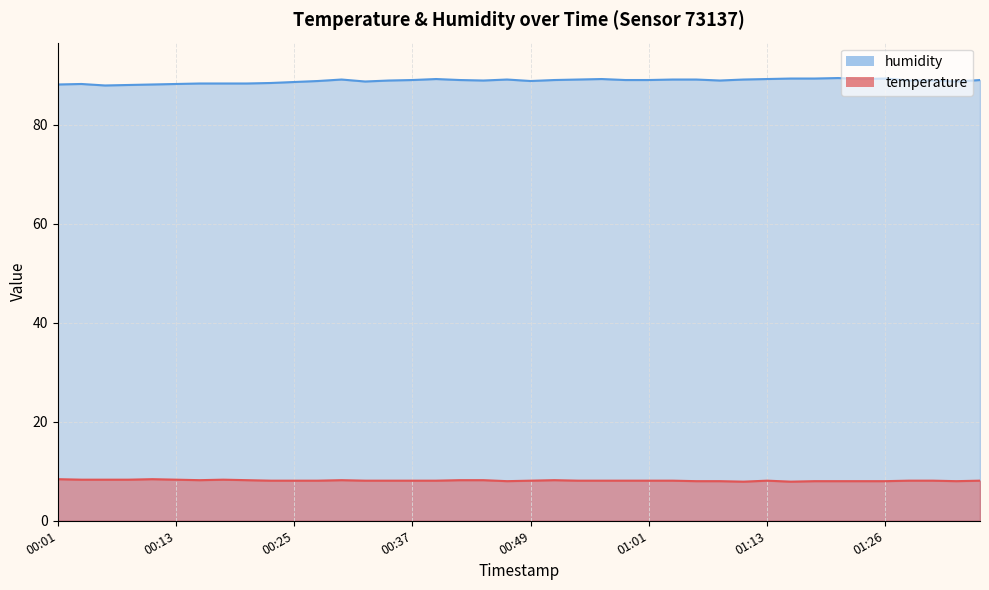

Reading left to right, extract all data points from this chart.

temperature: 00:01=8.4	00:03=8.3	00:05=8.3	00:08=8.3	00:10=8.4	00:13=8.3	00:15=8.2	00:18=8.3	00:20=8.2	00:22=8.1	00:25=8.1	00:27=8.1	00:30=8.2	00:32=8.1	00:35=8.1	00:37=8.1	00:39=8.1	00:42=8.2	00:44=8.2	00:47=8.0	00:49=8.1	00:52=8.2	00:54=8.1	00:56=8.1	00:59=8.1	01:01=8.1	01:04=8.1	01:06=8.0	01:09=8.0	01:11=7.9	01:13=8.1	01:16=7.9	01:18=8.0	01:21=8.0	01:23=8.0	01:26=8.0	01:28=8.1	01:31=8.1	01:33=8.0	01:36=8.1
humidity: 00:01=88.1	00:03=88.2	00:05=87.9	00:08=88.0	00:10=88.1	00:13=88.2	00:15=88.3	00:18=88.3	00:20=88.3	00:22=88.4	00:25=88.6	00:27=88.8	00:30=89.1	00:32=88.7	00:35=88.9	00:37=89.0	00:39=89.2	00:42=89.0	00:44=88.9	00:47=89.1	00:49=88.8	00:52=89.0	00:54=89.1	00:56=89.2	00:59=89.0	01:01=89.0	01:04=89.1	01:06=89.1	01:09=88.9	01:11=89.1	01:13=89.2	01:16=89.3	01:18=89.3	01:21=89.4	01:23=89.2	01:26=89.3	01:28=88.9	01:31=88.9	01:33=88.7	01:36=89.0